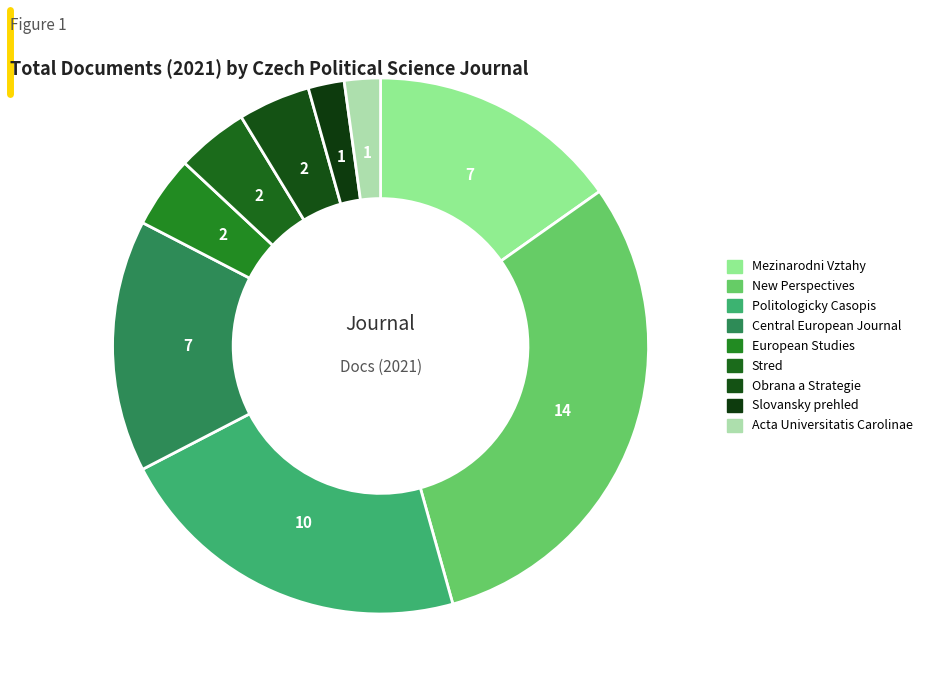

To the nearest percent, what portion does Acta Universitatis Carolinae represent?

2%